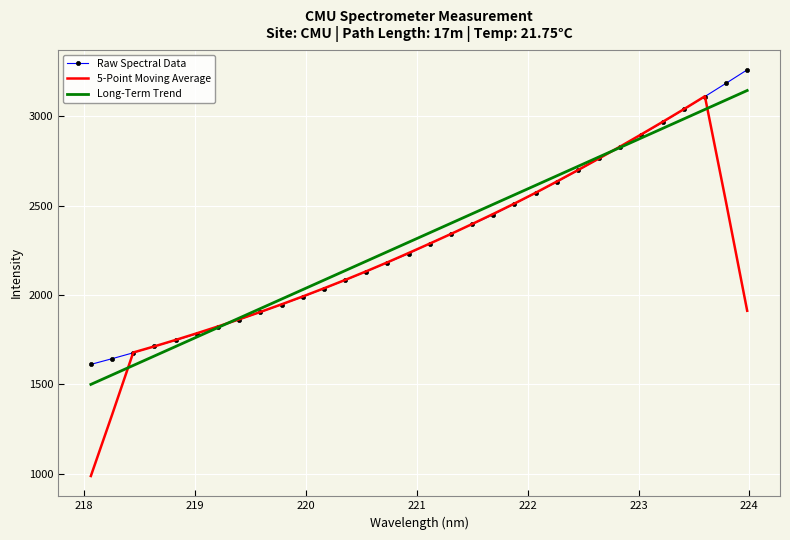

Which series has the widest spread of values?

5-Point Moving Average